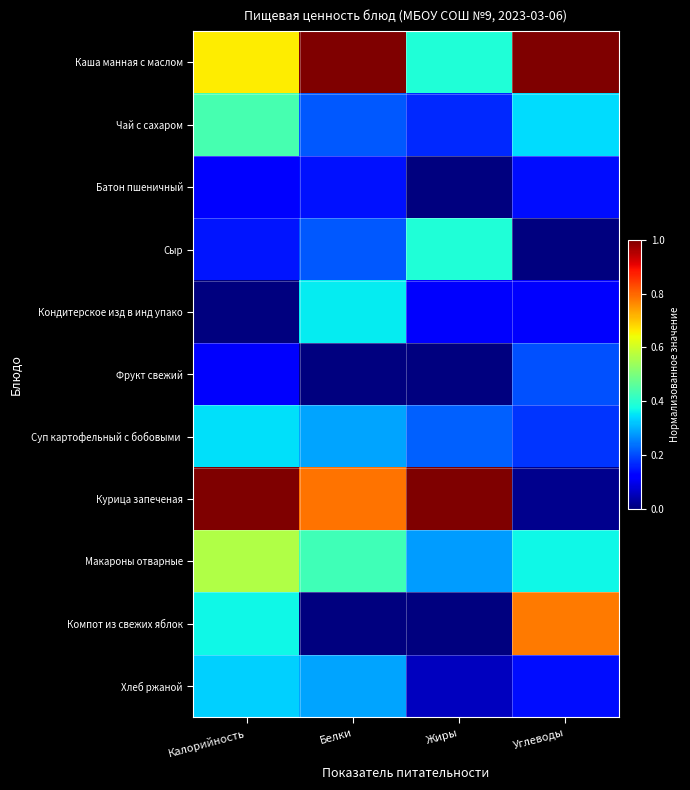

Which series has the largest range (max minus min)?

Курица запеченая